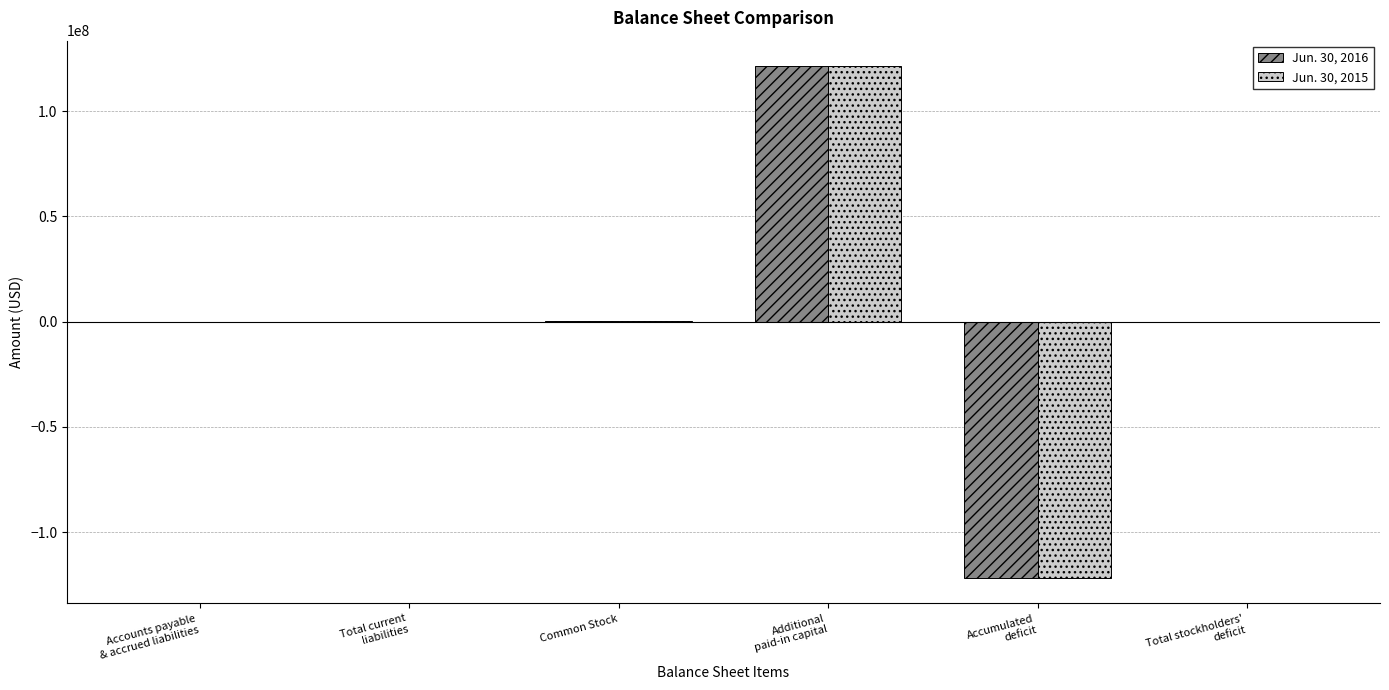

How many groups of bars are there?

6